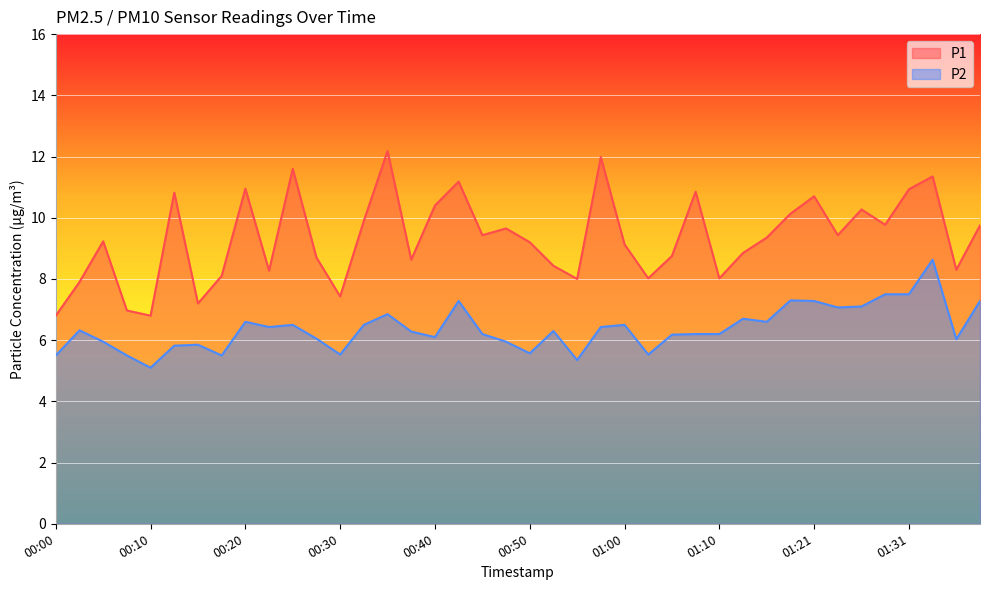

Reading left to right, list all the values displayed in this chart.

P1: 00:00=6.8	00:02=7.9	00:05=9.2	00:07=7.0	00:10=6.8	00:12=10.8	00:15=7.2	00:17=8.1	00:20=10.9	00:22=8.3	00:25=11.6	00:27=8.7	00:30=7.4	00:32=9.9	00:35=12.2	00:37=8.6	00:40=10.4	00:42=11.2	00:45=9.4	00:47=9.7	00:50=9.2	00:52=8.4	00:55=8.0	00:57=12.0	01:00=9.1	01:02=8.0	01:05=8.8	01:08=10.8	01:10=8.0	01:13=8.8	01:15=9.3	01:18=10.1	01:21=10.7	01:23=9.4	01:26=10.3	01:28=9.8	01:31=10.9	01:34=11.3	01:38=8.3	01:41=9.8
P2: 00:00=5.5	00:02=6.3	00:05=6.0	00:07=5.5	00:10=5.1	00:12=5.8	00:15=5.8	00:17=5.5	00:20=6.6	00:22=6.4	00:25=6.5	00:27=6.0	00:30=5.5	00:32=6.5	00:35=6.8	00:37=6.3	00:40=6.1	00:42=7.3	00:45=6.2	00:47=6.0	00:50=5.6	00:52=6.3	00:55=5.3	00:57=6.4	01:00=6.5	01:02=5.5	01:05=6.2	01:08=6.2	01:10=6.2	01:13=6.7	01:15=6.6	01:18=7.3	01:21=7.3	01:23=7.1	01:26=7.1	01:28=7.5	01:31=7.5	01:34=8.6	01:38=6.0	01:41=7.3